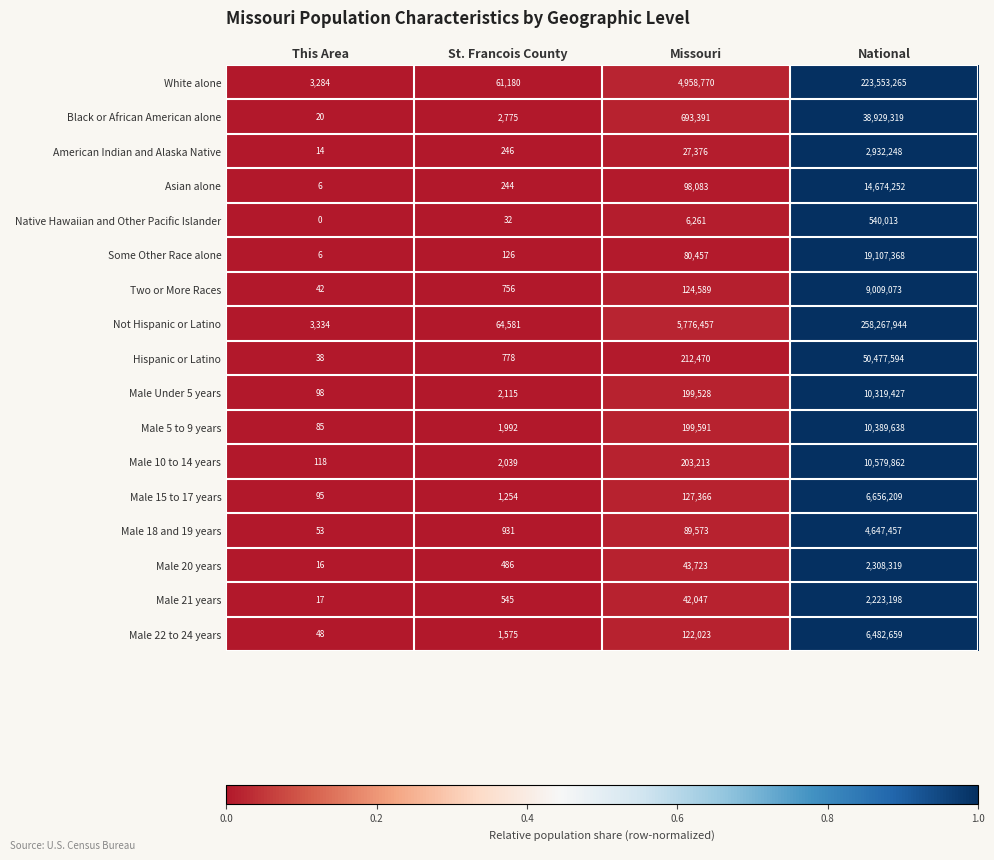

What is the lowest value of the Some Other Race alone series?

6